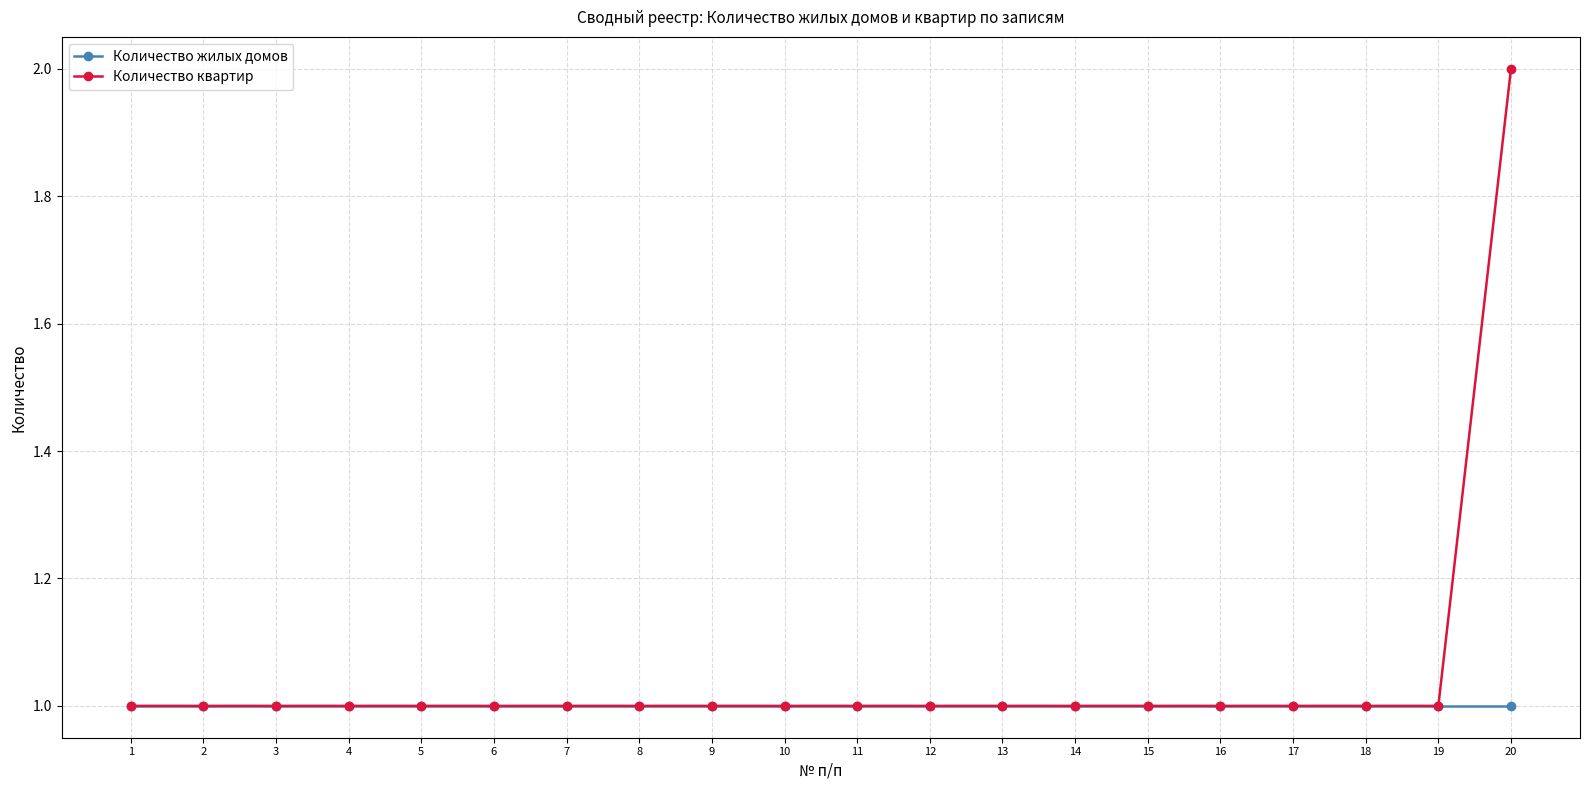

What is the average value of the Количество жилых домов series?

1